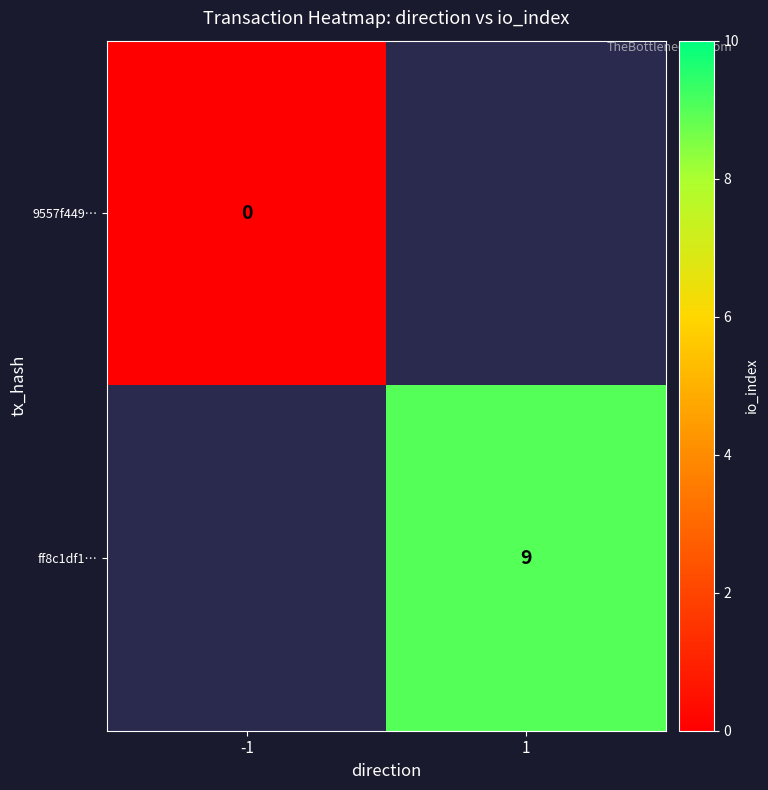

True or false: ff8c1df1… has a value of 9 at 1.

True